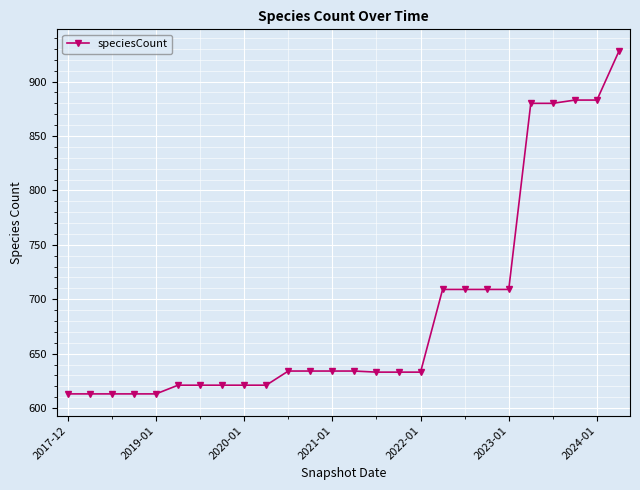

What is the value of the 5th point from the left?

613